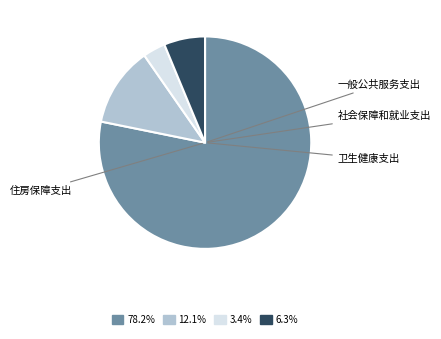

What is the smallest slice in the pie chart?

卫生健康支出